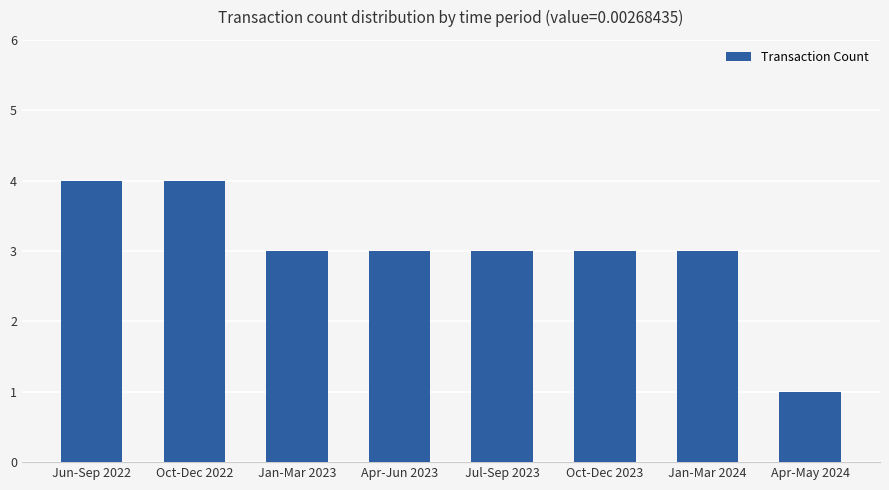

Is it true that the value at Jan-Mar 2023 is 3?

True